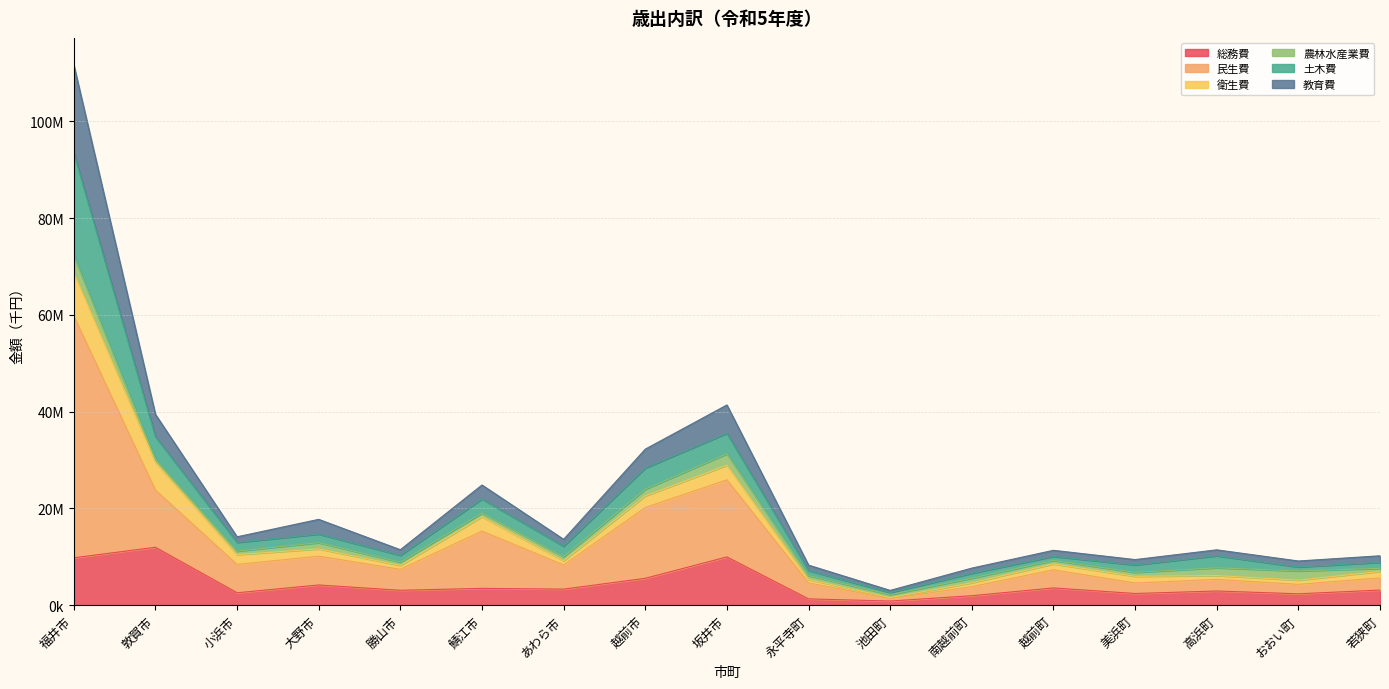

What is the sum of the 総務費 values at 永平寺町 and 若狭町?

4422638